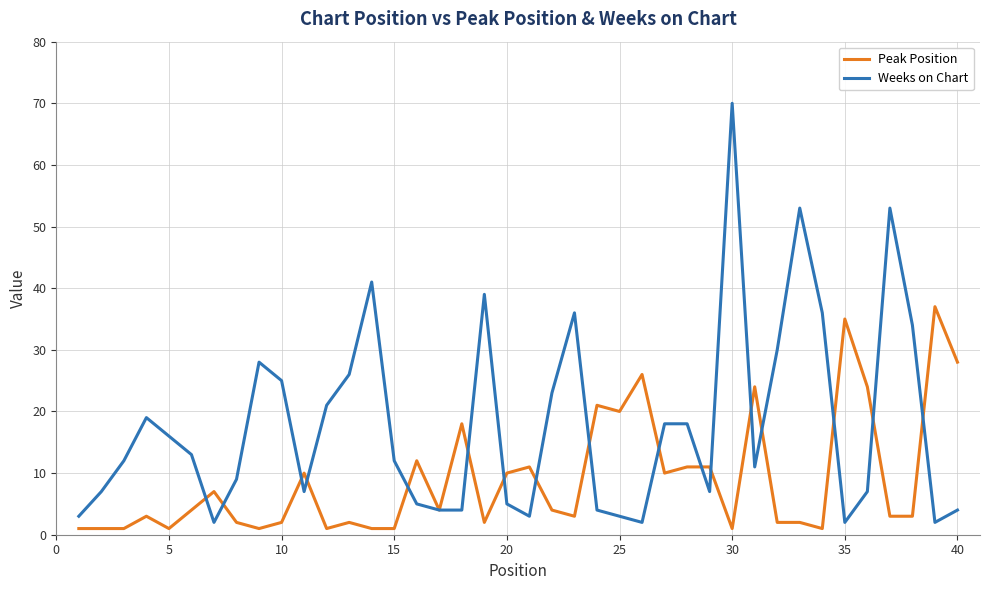

What is the greatest value displayed?

70